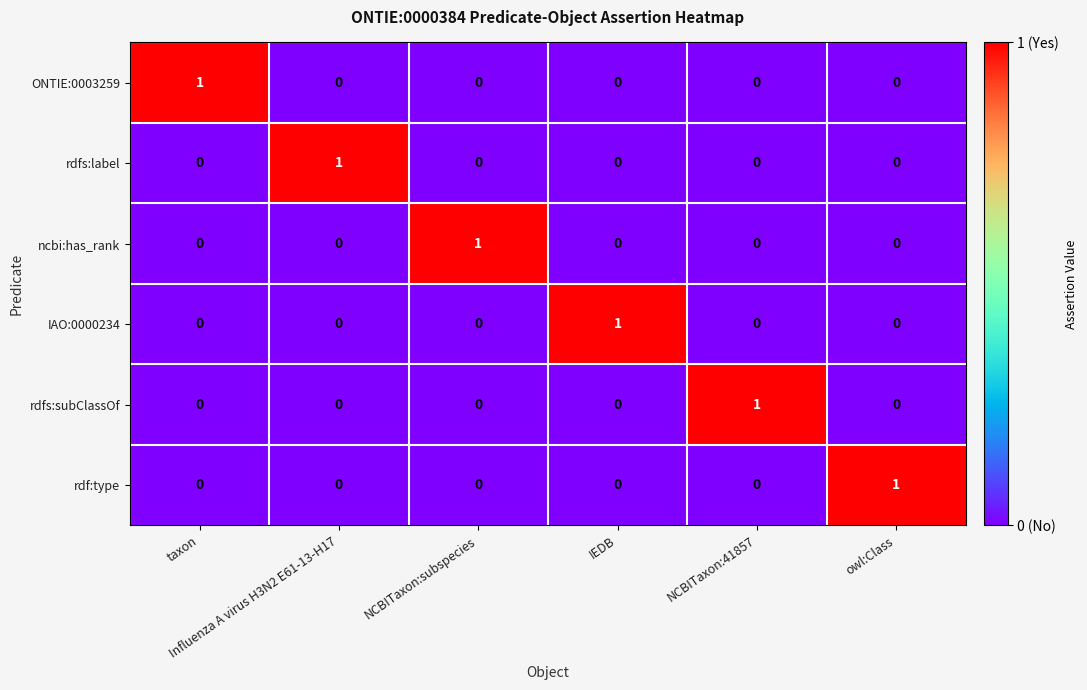

How many rdfs:label values are between 0 and 1?

6